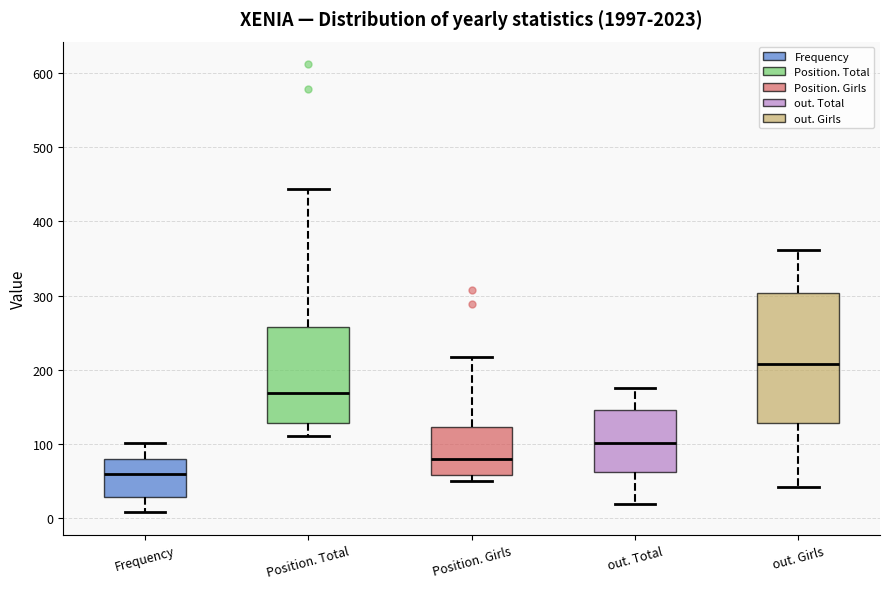

Reading left to right, transcribe this box plot: for each box, give where its median line is, the range the box spans, and where its two whiskers end, as read against the y-axis. The values are not printed on the chart, so give them approximately, as read against the axis.

Frequency: median 60, box 30 to 80, whiskers 10 to 100
Position. Total: median 170, box 130 to 260, whiskers 110 to 440
Position. Girls: median 80, box 60 to 120, whiskers 50 to 220
out. Total: median 100, box 60 to 150, whiskers 20 to 180
out. Girls: median 210, box 130 to 300, whiskers 40 to 360